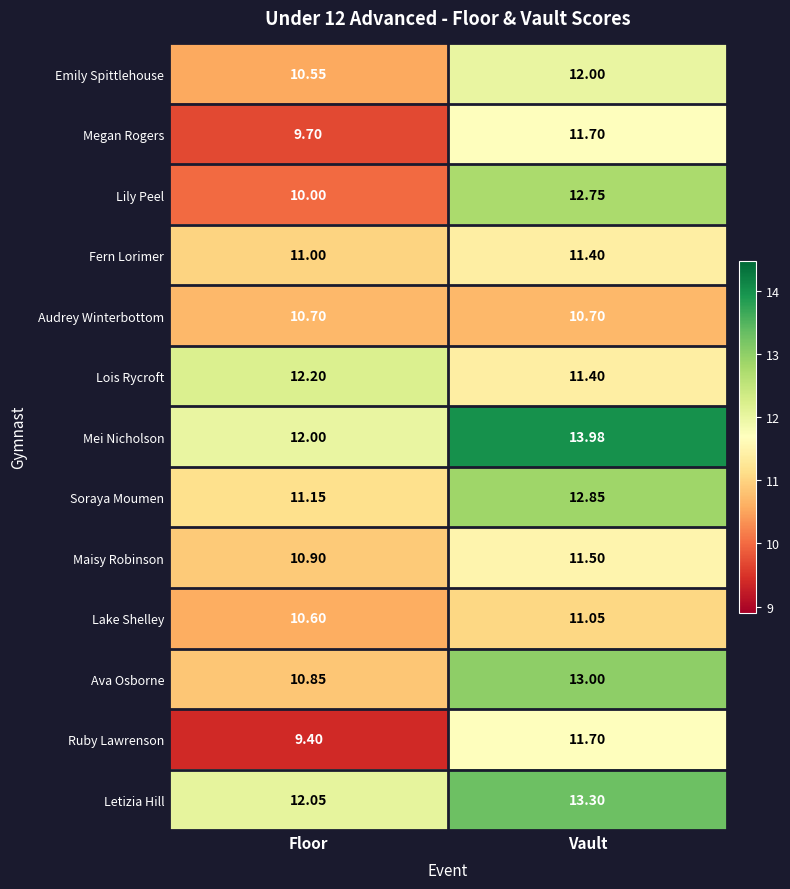

At Floor, list the series in order from smallest to largest.

Ruby Lawrenson, Megan Rogers, Lily Peel, Emily Spittlehouse, Lake Shelley, Audrey Winterbottom, Ava Osborne, Maisy Robinson, Fern Lorimer, Soraya Moumen, Mei Nicholson, Letizia Hill, Lois Rycroft